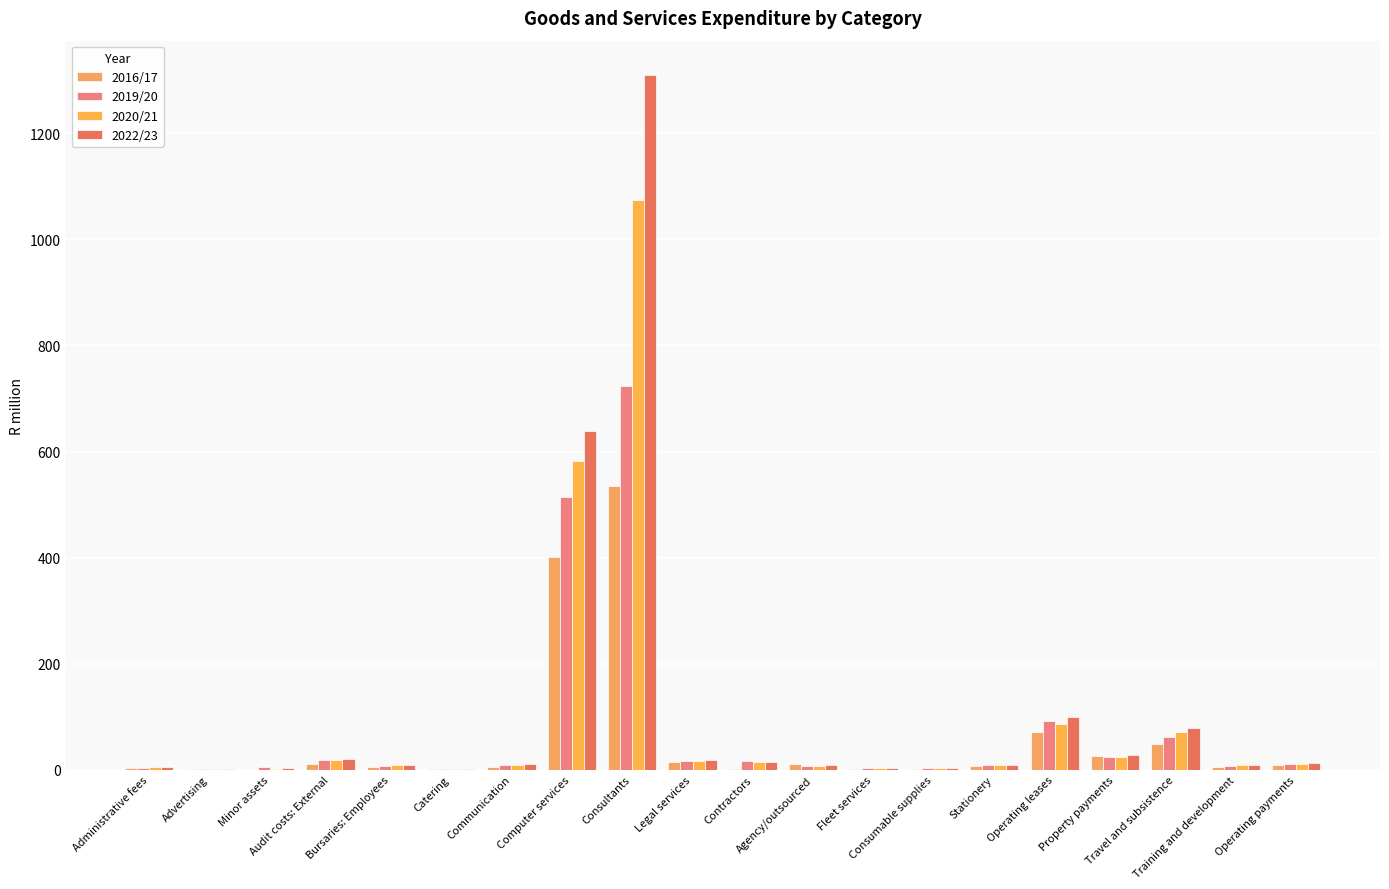

Reading left to right, extract all data points from this chart.

2016/17: 3.3	0.7	0.3	11.6	5.6	1.3	5.9	402.0	534.1	14.9	2.4	11.9	1.5	2.4	7.7	71.1	25.3	48.1	5.9	9.3
2019/20: 3.6	2.0	5.4	17.7	7.3	2.3	8.6	514.8	723.2	16.6	17.1	7.5	3.3	3.6	8.9	91.3	23.7	61.5	8.0	11.0
2020/21: 4.6	1.9	1.9	19.2	8.2	2.3	8.6	582.3	1074.1	16.8	14.3	7.8	3.8	3.6	9.6	85.8	24.3	71.9	8.6	11.3
2022/23: 5.2	2.0	2.6	19.7	9.1	2.4	10.1	638.2	1308.9	18.4	15.4	8.8	3.9	4.0	9.9	99.8	28.2	78.4	9.0	13.7